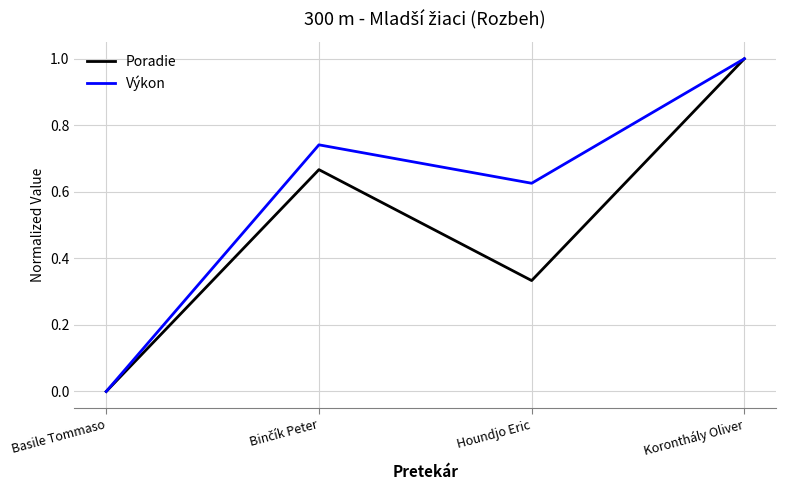

Rank the series by their average value, from highest to lowest.

Výkon, Poradie